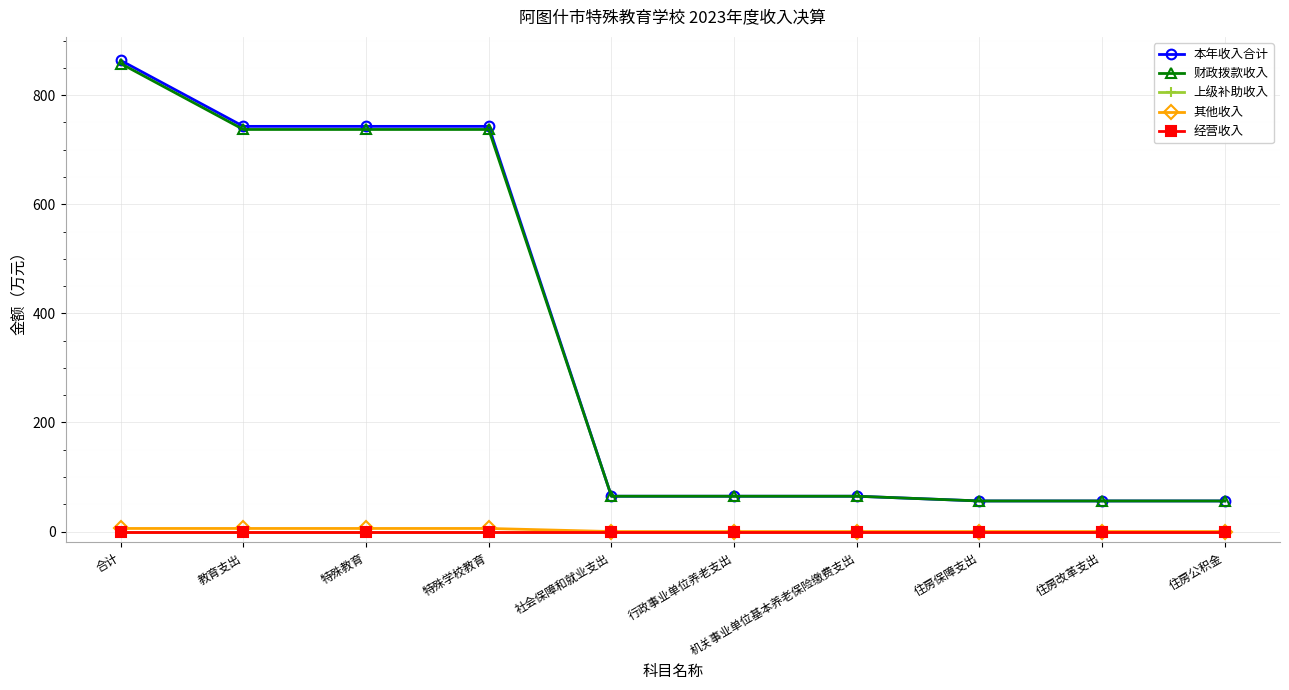

What is the greatest value displayed?

863.7